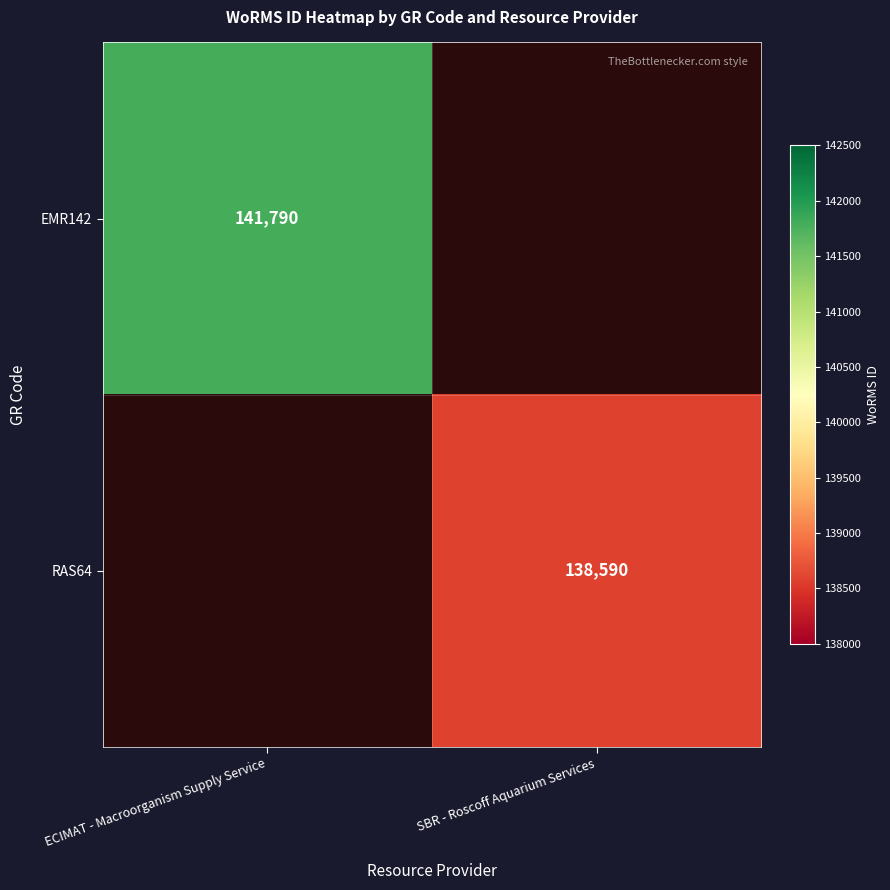

True or false: RAS64 has a value of 138590 at SBR - Roscoff Aquarium Services.

True